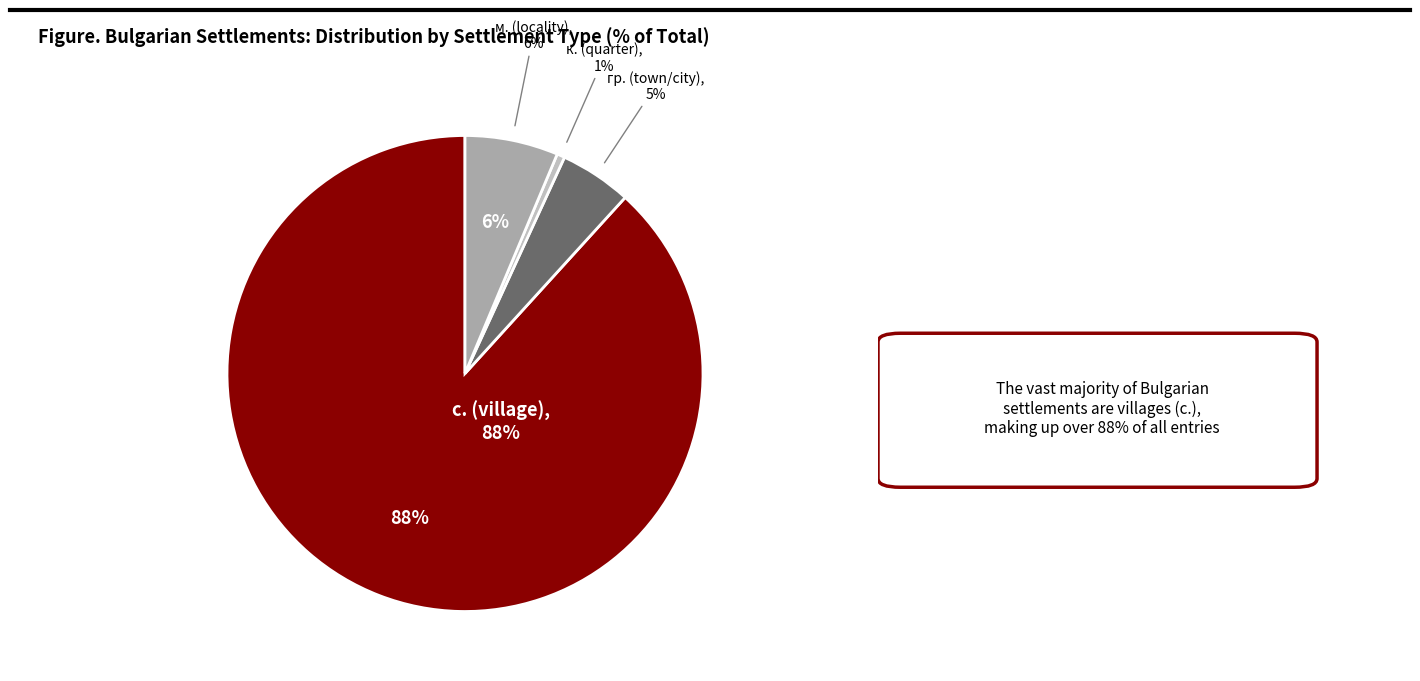

Does с. account for over 50% of the chart?

No